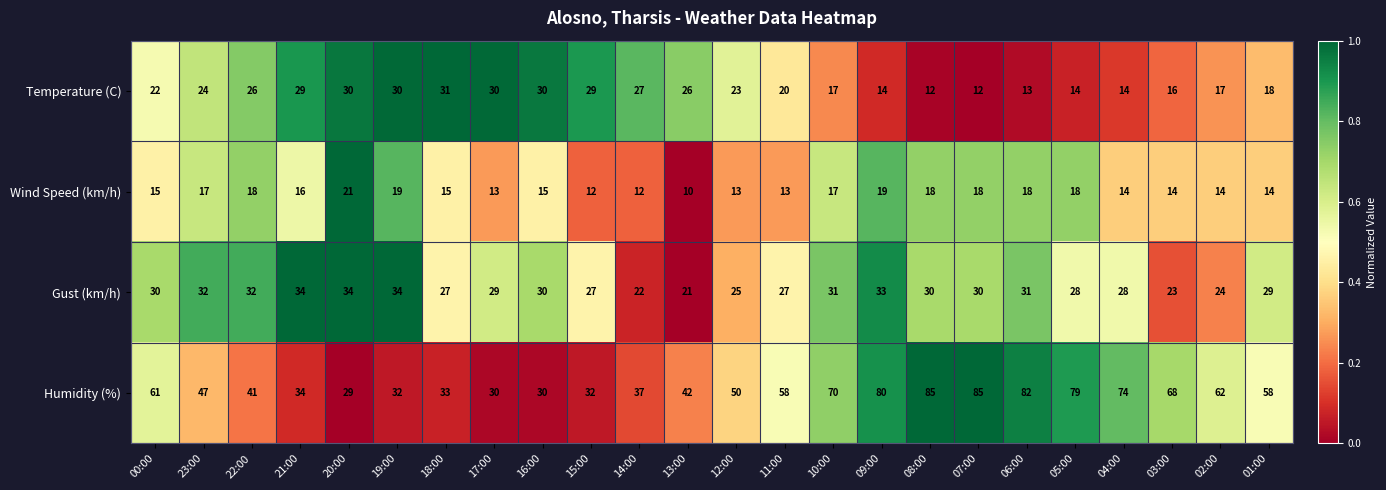

What is the maximum value shown in the chart?

85